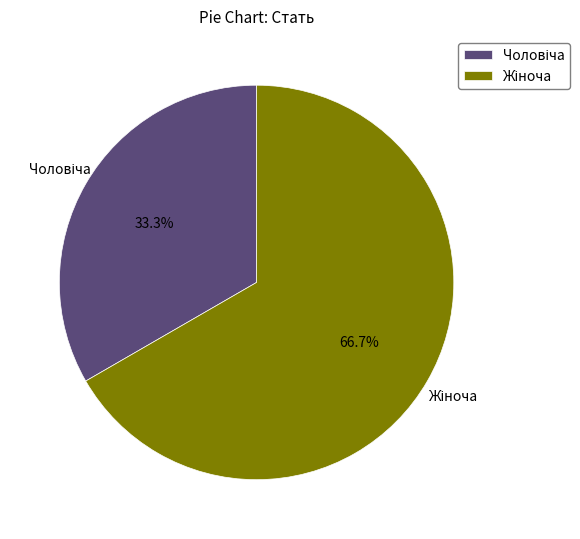

Count the number of slices in the pie.

2